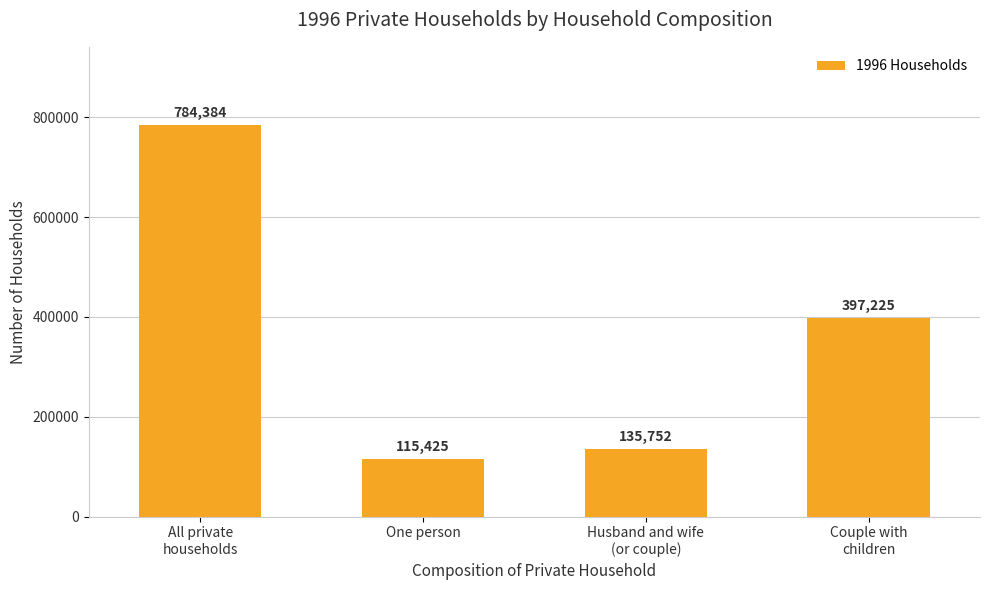

Is it true that the value at All private
households is 1046781?

False